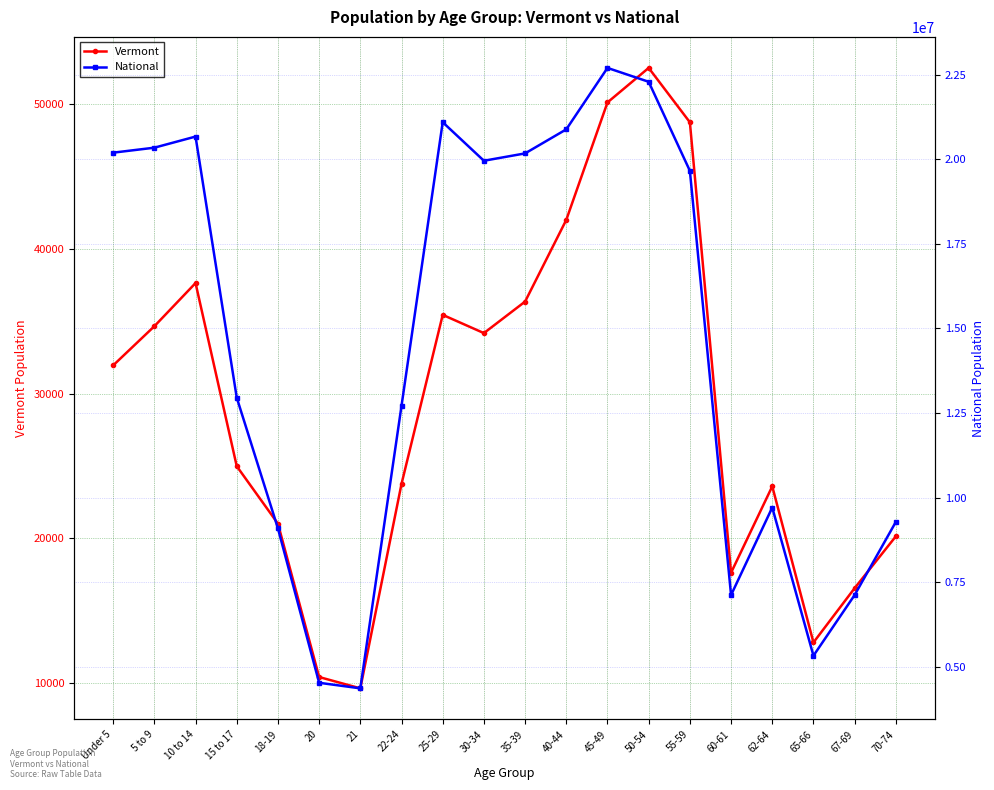

How many interior local peaks does the National series have?

4